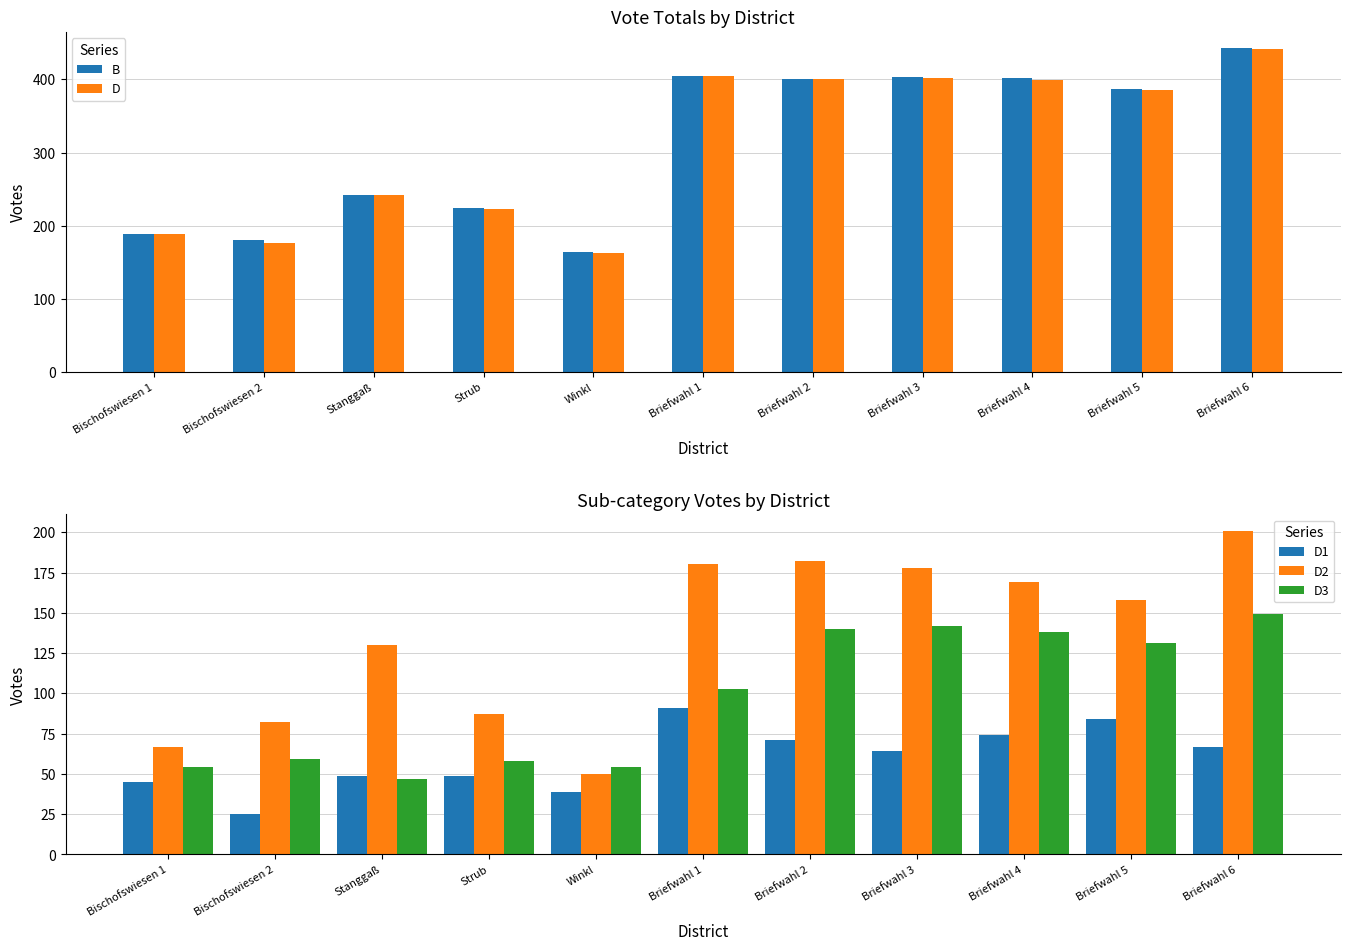

What is the sum of all D2 values?

1484